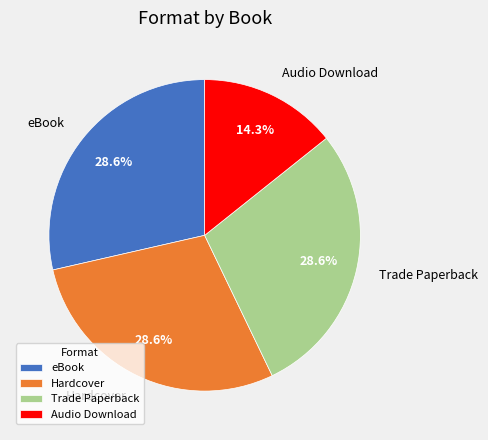

Which category has the smallest portion of the pie?

Audio Download